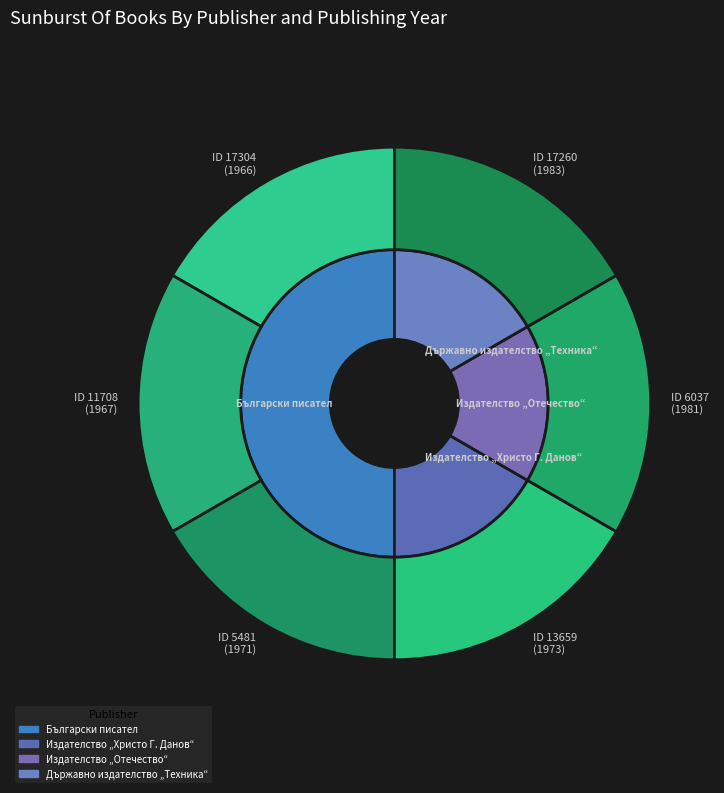

Which category has the biggest portion of the pie?

17260